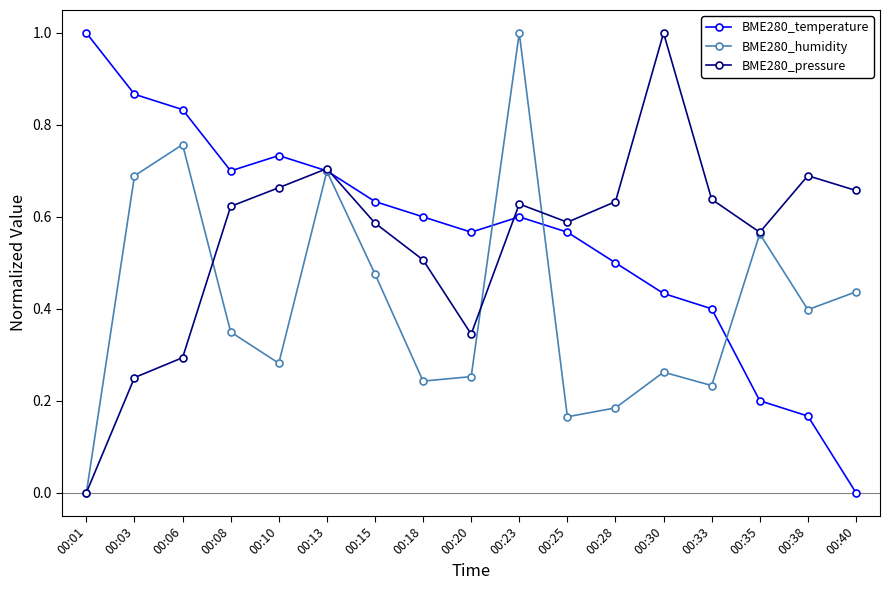

List the labels in order of BME280_humidity value, smallest first.

00:01, 00:25, 00:28, 00:33, 00:18, 00:20, 00:30, 00:10, 00:08, 00:38, 00:40, 00:15, 00:35, 00:03, 00:13, 00:06, 00:23